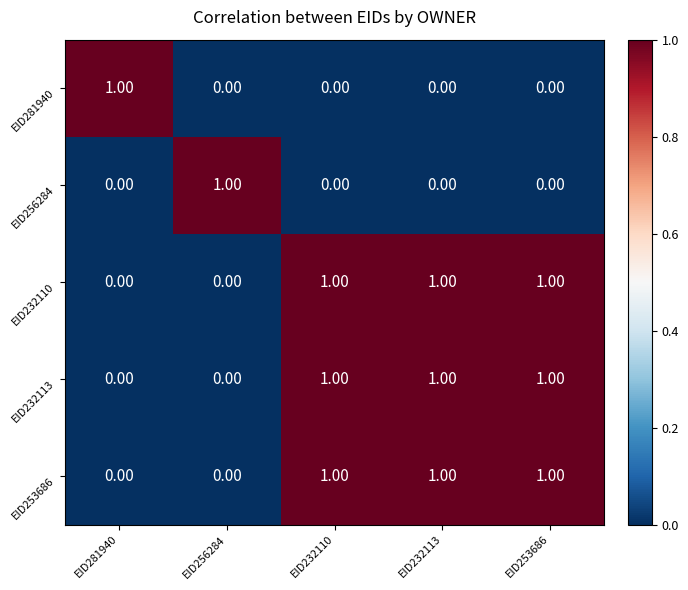

At how many categories does at least one series exceed 0?

5